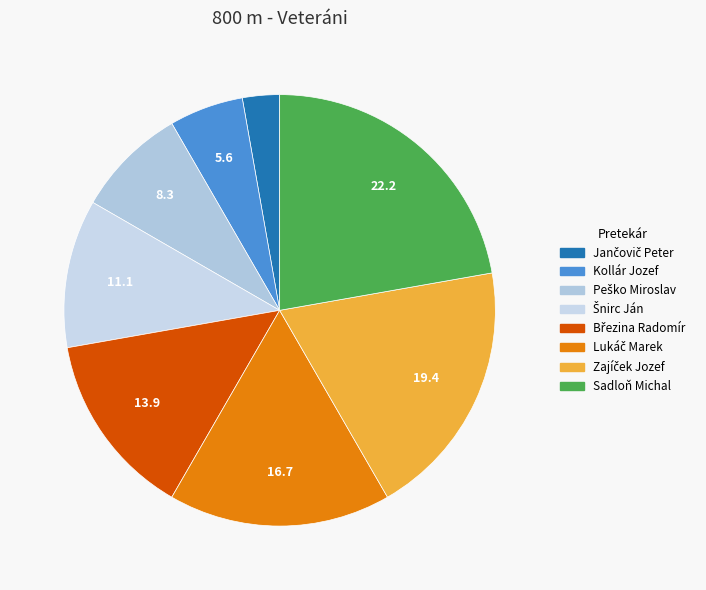

What portion of the pie excludes Březina Radomír?

86.1%